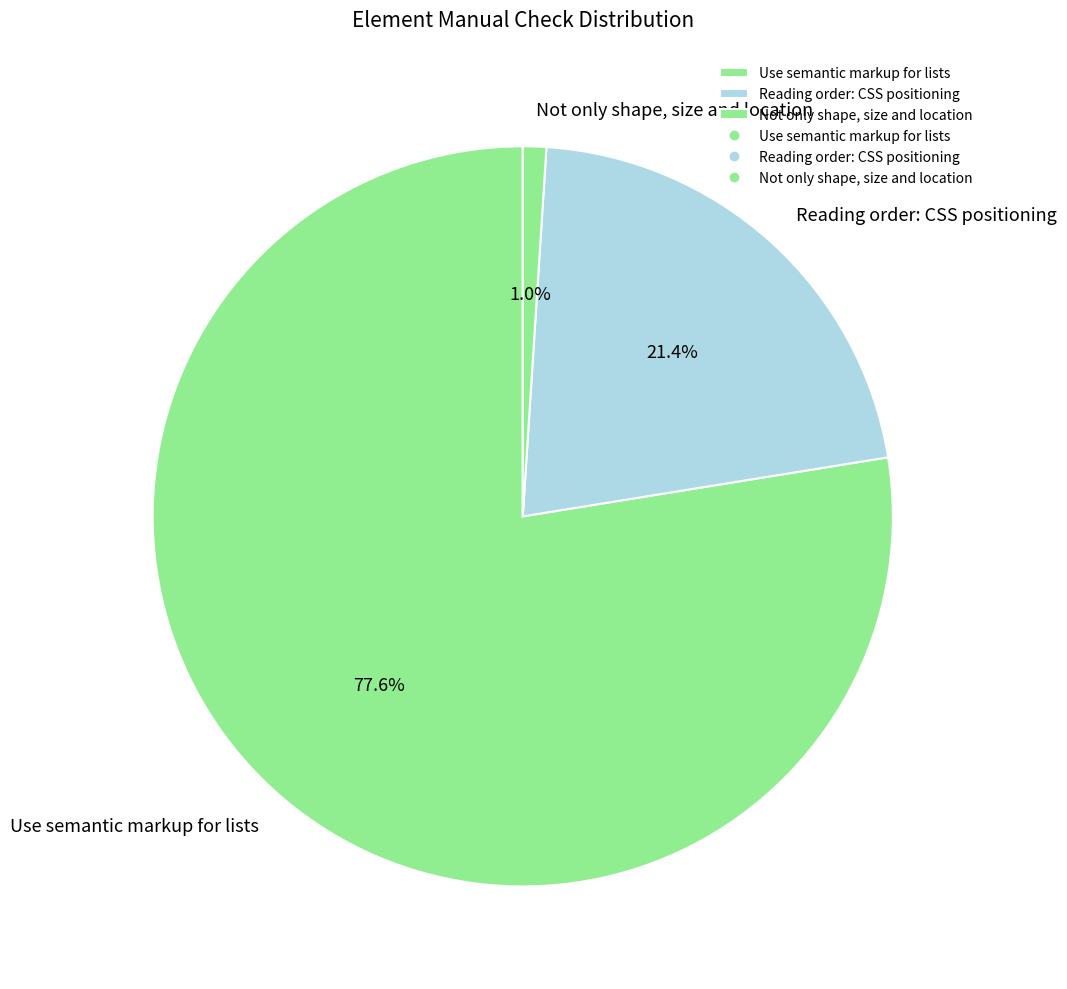

Is Use semantic markup for lists the majority of the pie?

Yes